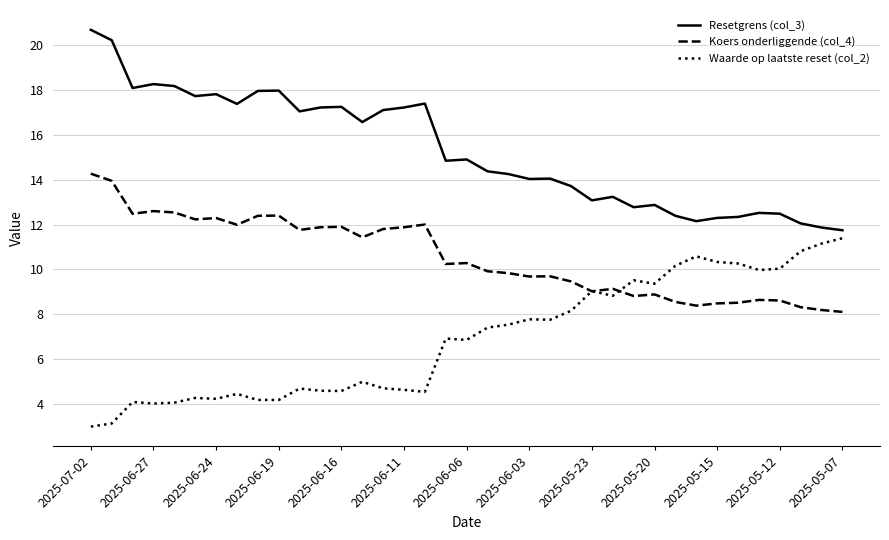

What is the maximum value shown in the chart?

20.7